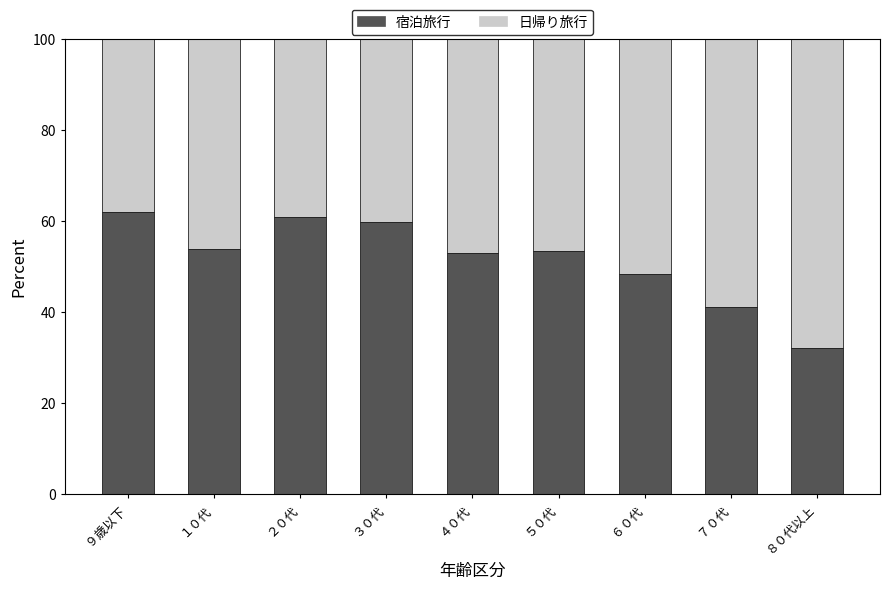

What is the value of the 宿泊旅行 bar at the 7th from the left?

48.3